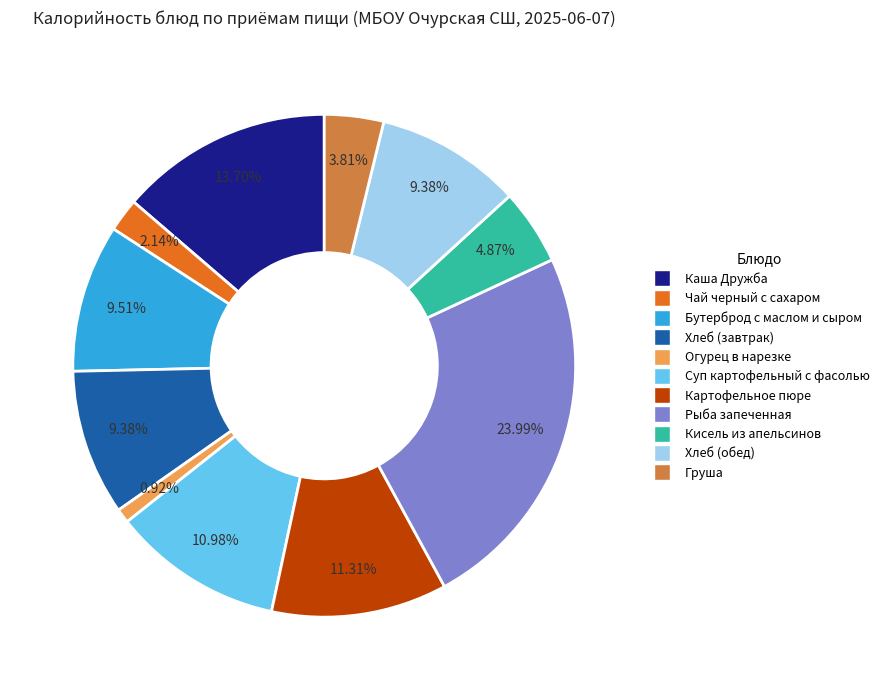

The Чай черный с сахаром slice represents 2% of the pie. True or false?

True